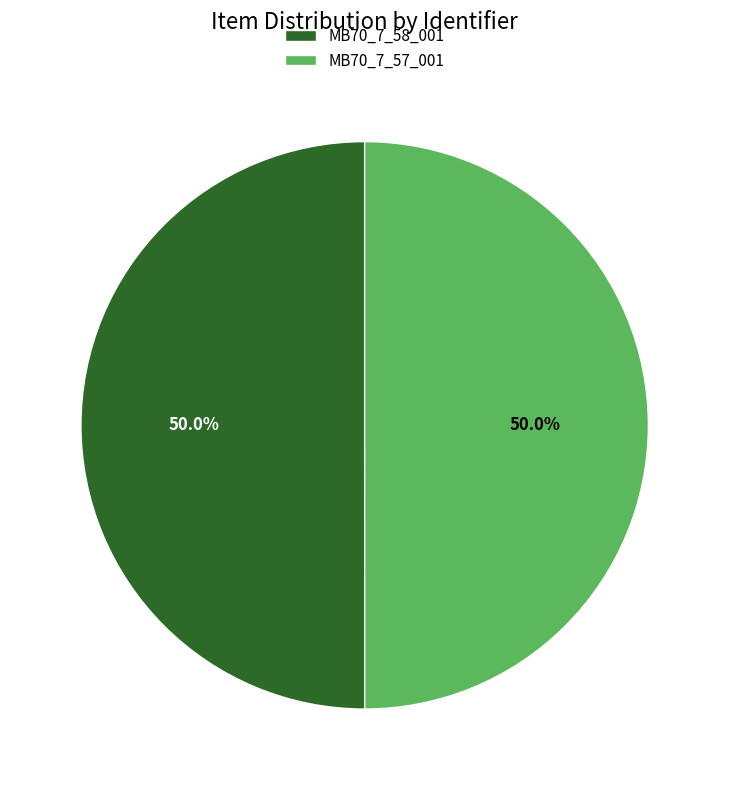

How much of the chart is everything except MB70_7_58_001?

50.0%